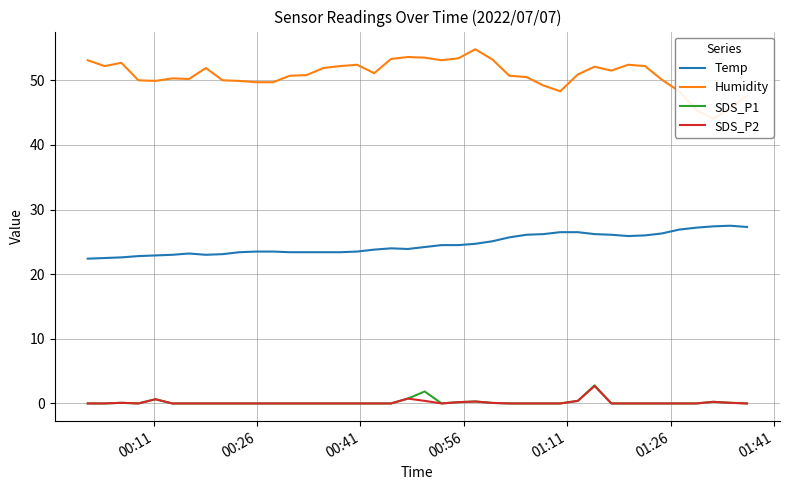

What is the highest value of the SDS_P2 series?

2.7